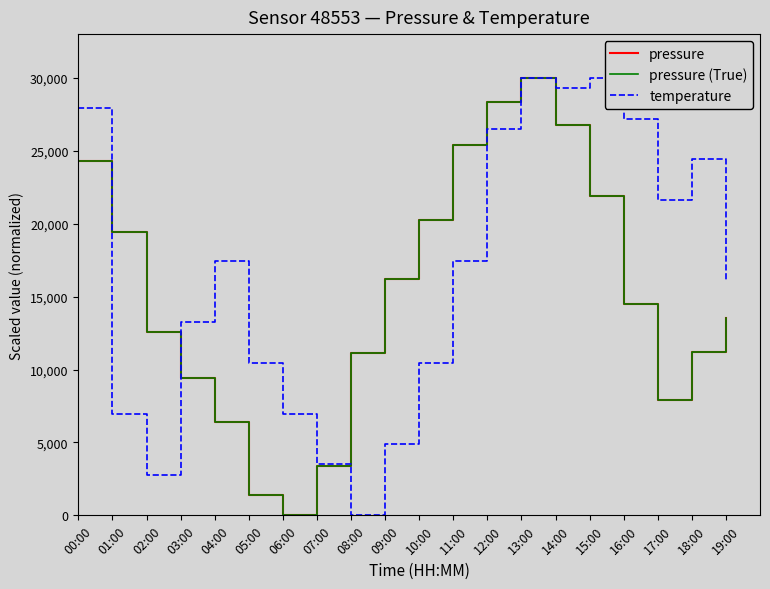

The pressure (True) series shows 9392.1 at 03:00. True or false?

True